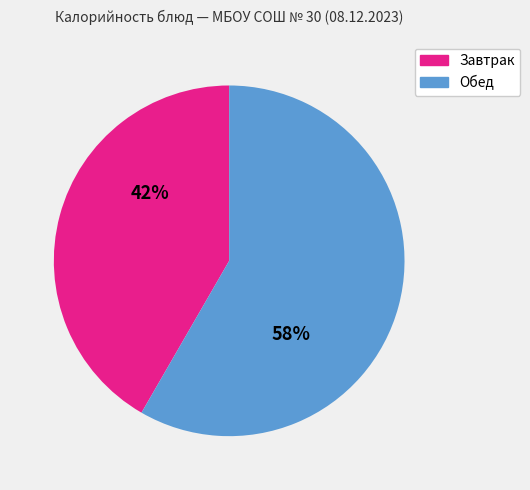

Does any single category account for the majority?

Yes